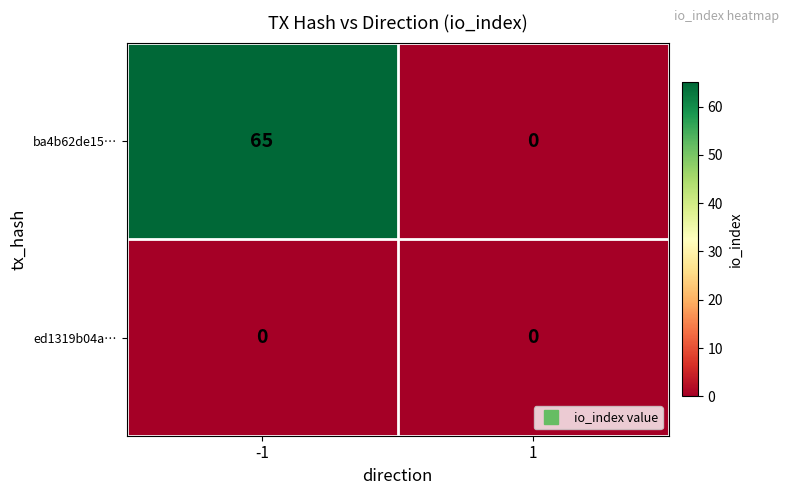

Read the ba4b62de15… value at -1, to the nearest 5.

65